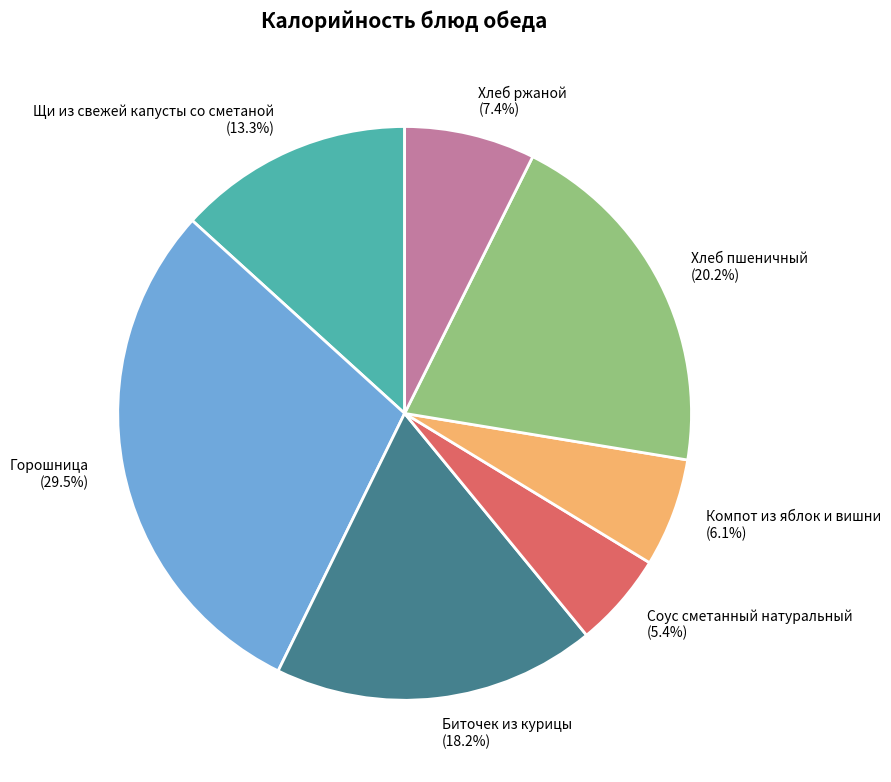

How many segments does this pie chart have?

7